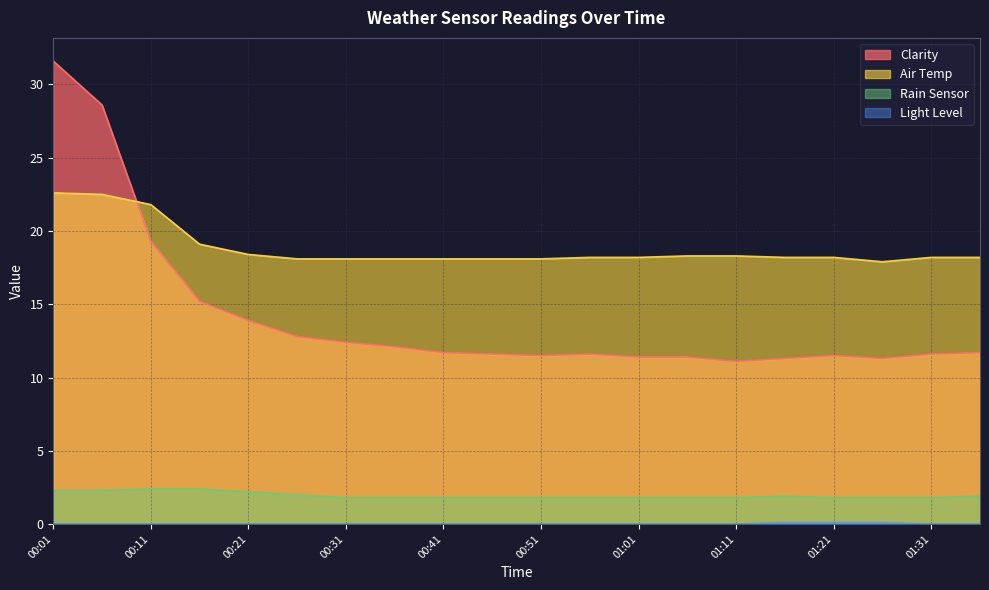

At how many categories does at least one series exceed 30?

1